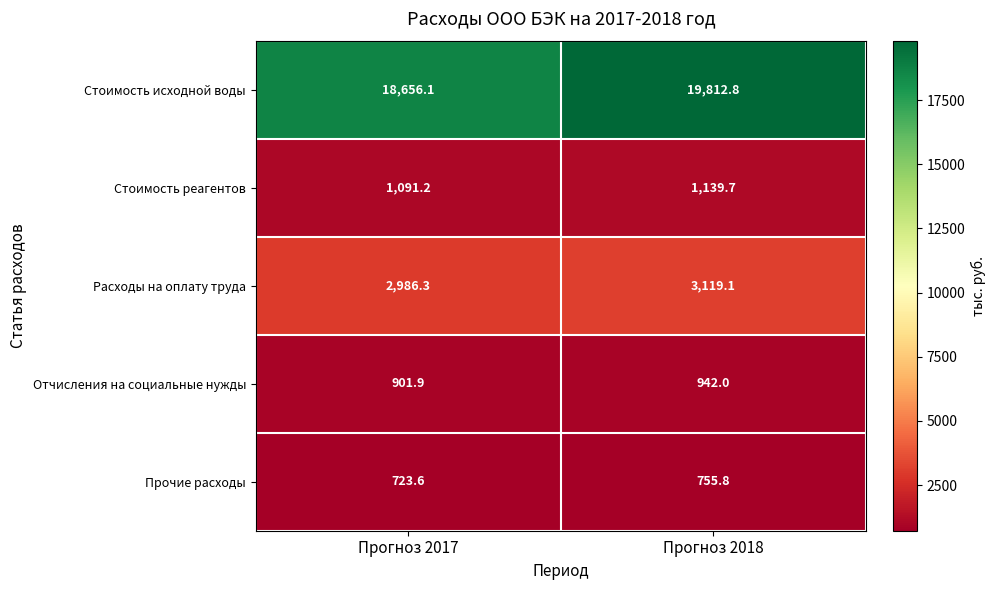

What is the difference between the maximum and minimum values in the Стоимость реагентов series?

48.5